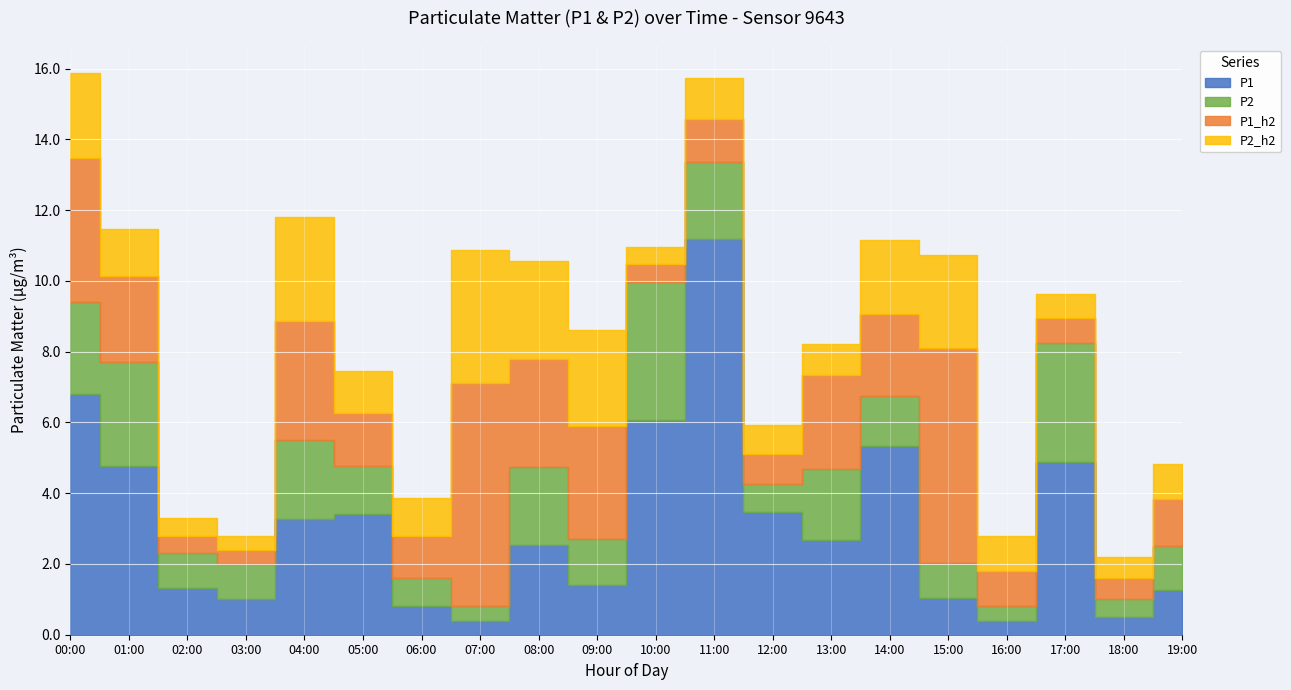

Count the number of categories in the chart.

20